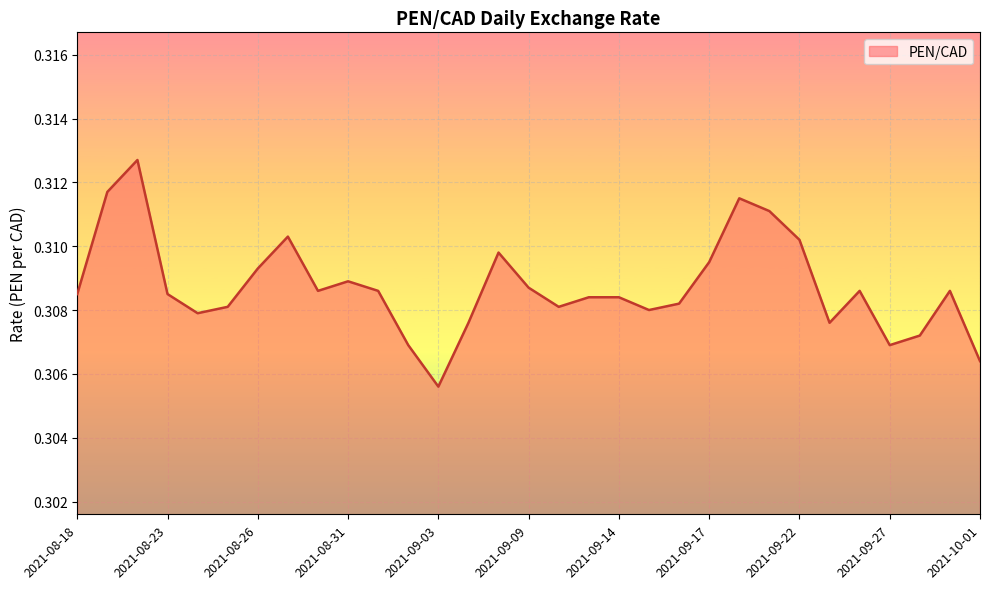

What is the minimum value shown in the chart?

0.3